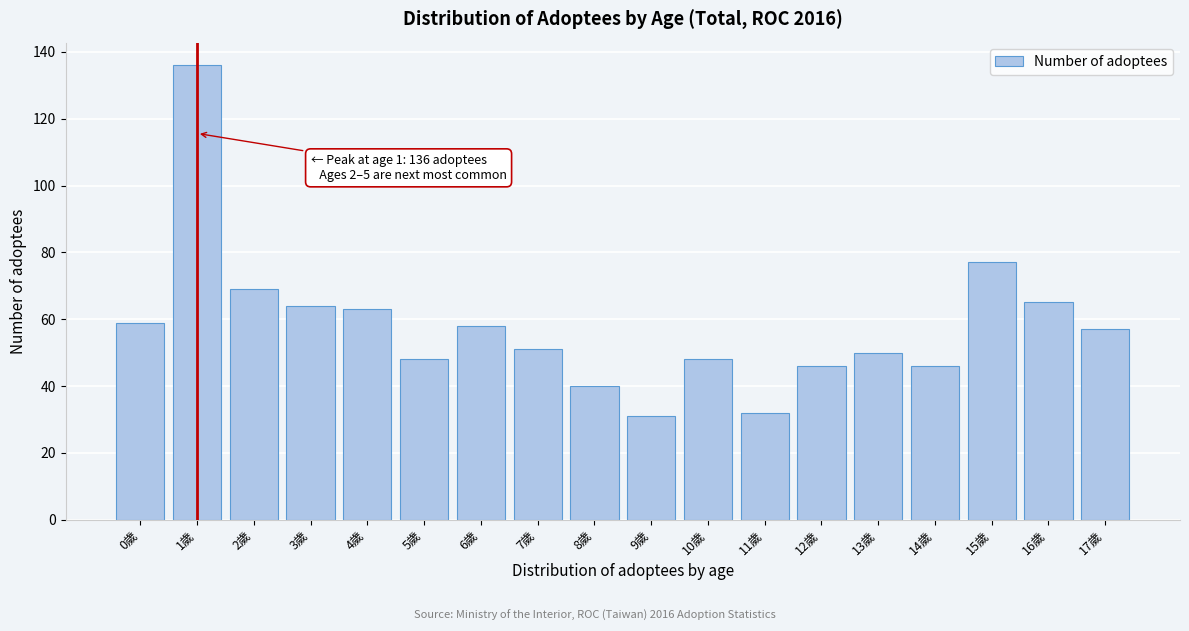

Reading left to right, what are all the values shown in this chart?

0歲=59	1歲=136	2歲=69	3歲=64	4歲=63	5歲=48	6歲=58	7歲=51	8歲=40	9歲=31	10歲=48	11歲=32	12歲=46	13歲=50	14歲=46	15歲=77	16歲=65	17歲=57